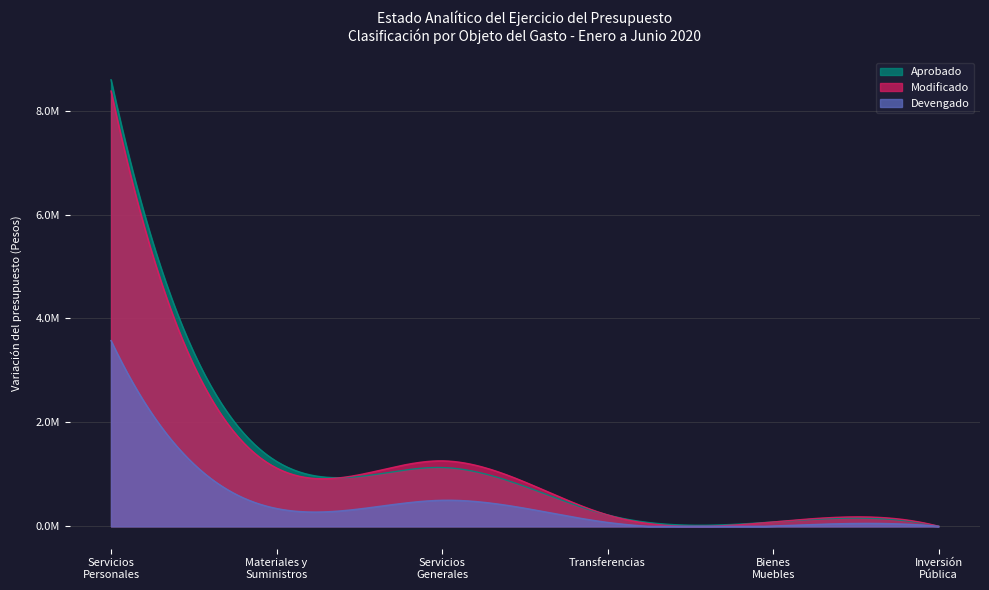

Reading right to left, list all the values displayed in this chart.

Aprobado: 1000.0	84203.7	220000.0	1132474.9	1250630.0	8593315.4
Modificado: 1000.0	84203.7	220000.0	1260119.9	1122985.0	8376859.4
Devengado: 500.0	7400.0	75848.1	501710.5	343889.9	3574671.9